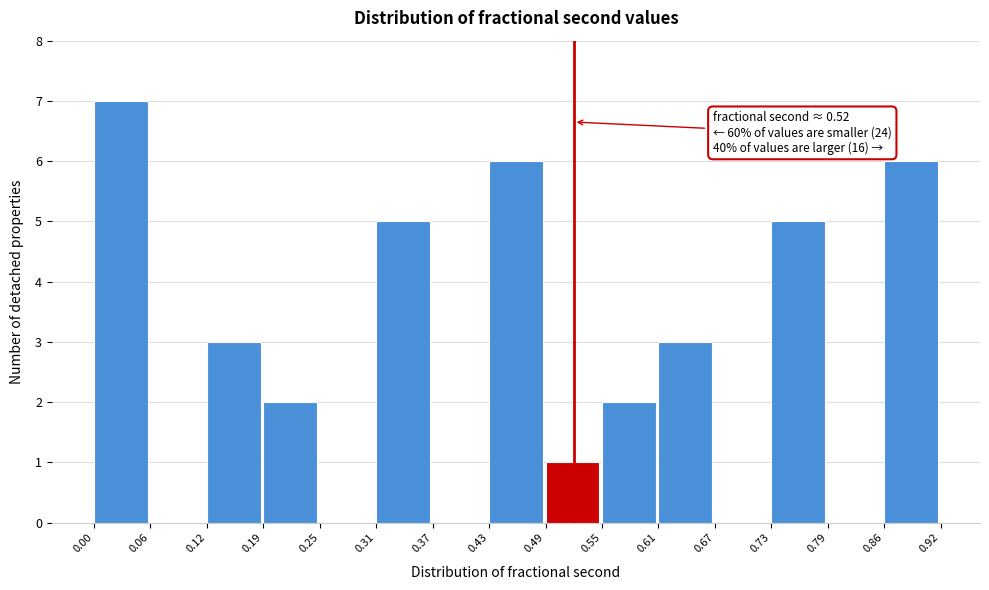

Over which range of the x-axis is the bar tallest?

0.00 to 0.06